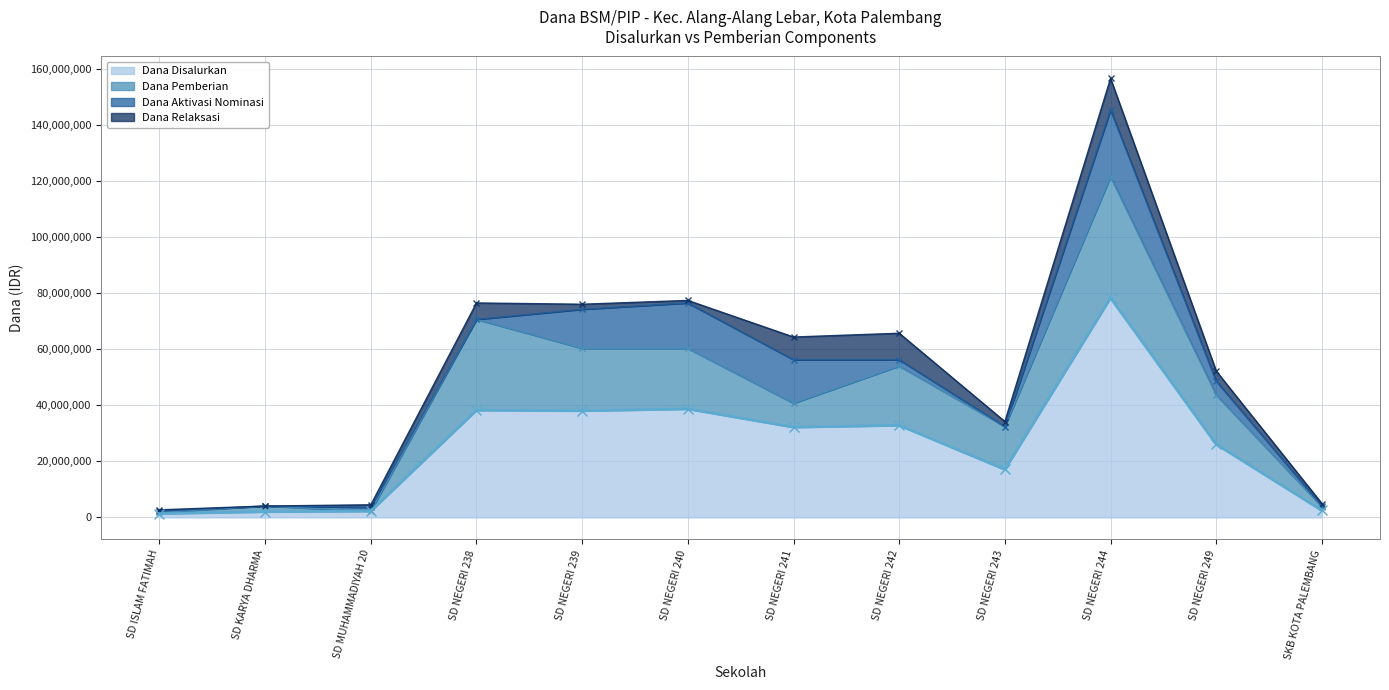

At which label is Dana Aktivasi Nominasi closest to 11925000?

SD NEGERI 239